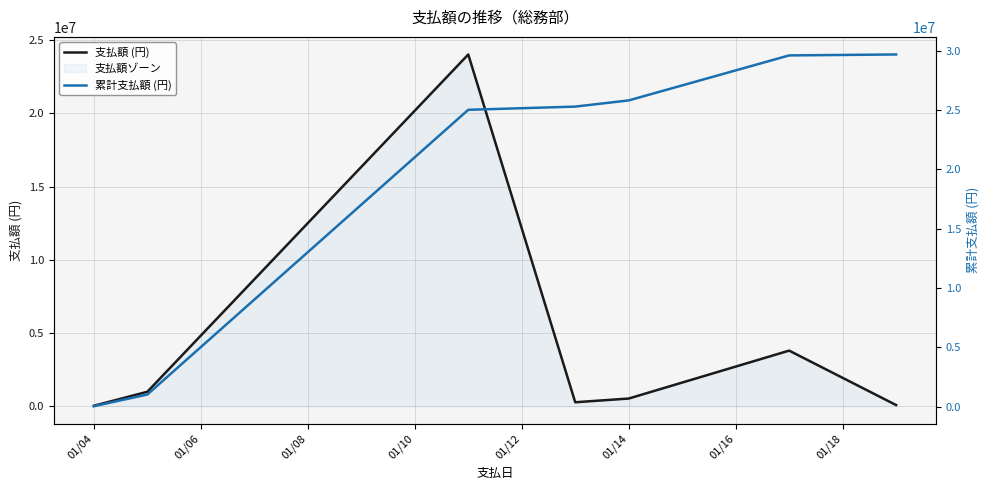

True or false: 累計支払額 (円) and 支払額 (円) cross at least once.

False